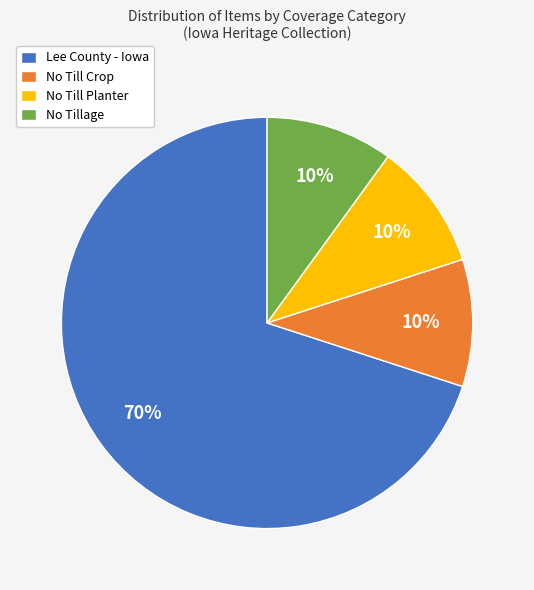

To the nearest percent, what is the combined percentage of No Till Crop and Lee County - Iowa?

80%